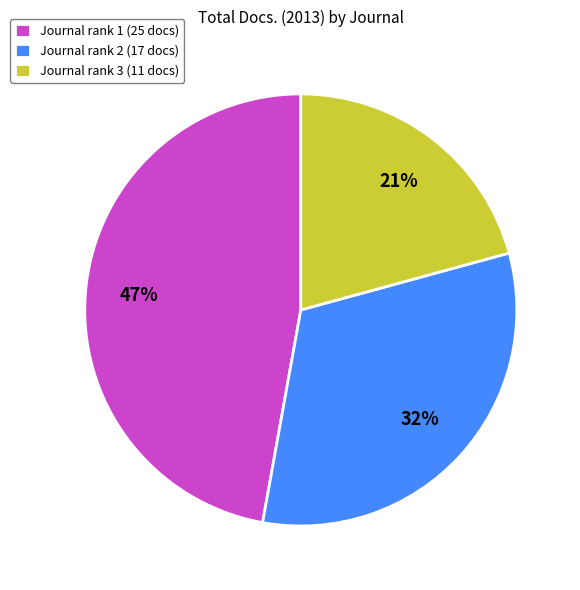

What is the largest slice in the pie chart?

Journal rank 1 (25 docs)